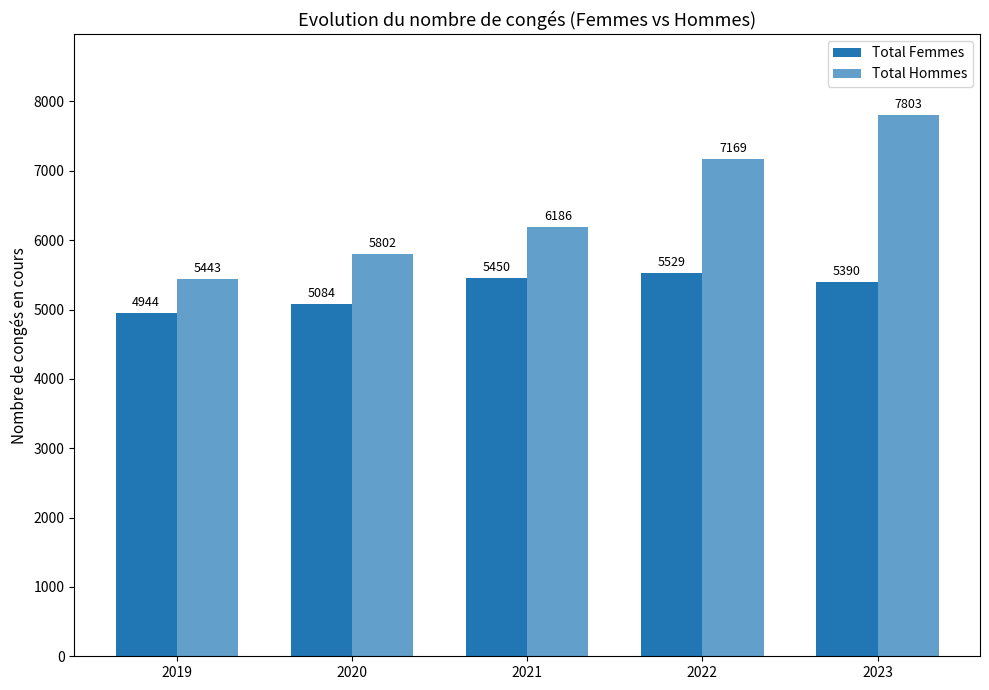

Does the chart contain any negative values?

No